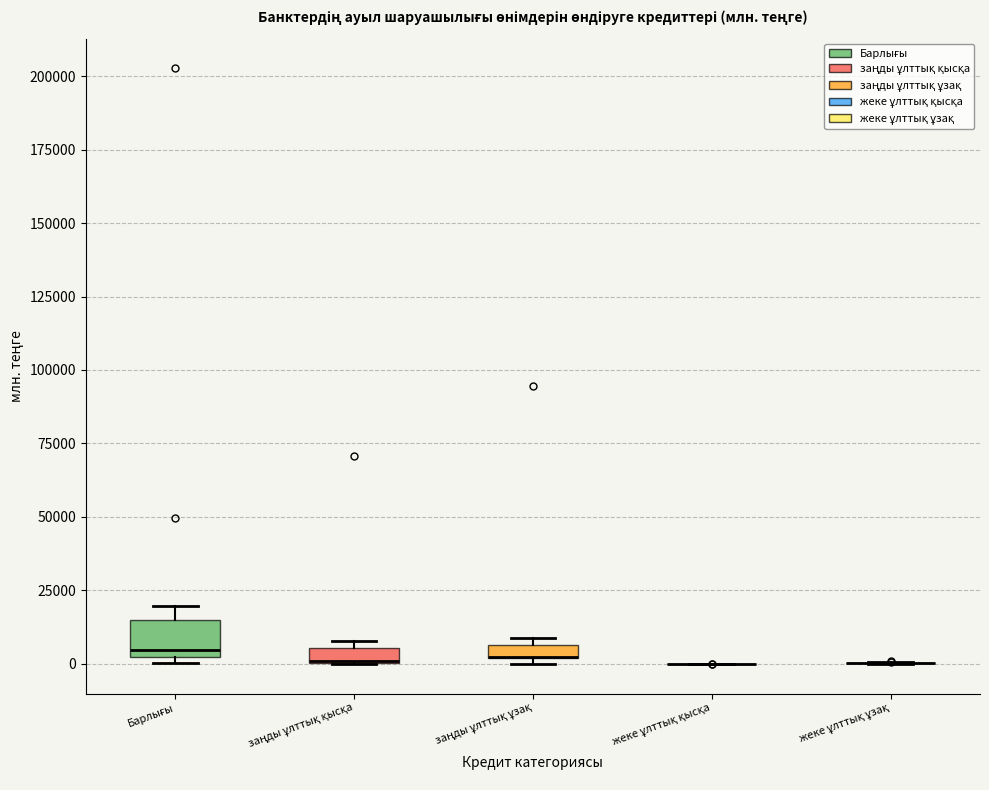

Which box is the tallest, from its lower edge to its upper edge?

Барлығы